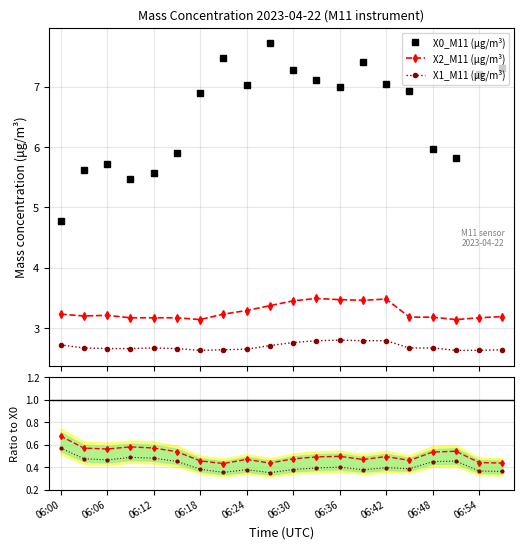

Which series has the widest spread of values?

X0_M11 (μg/m³)